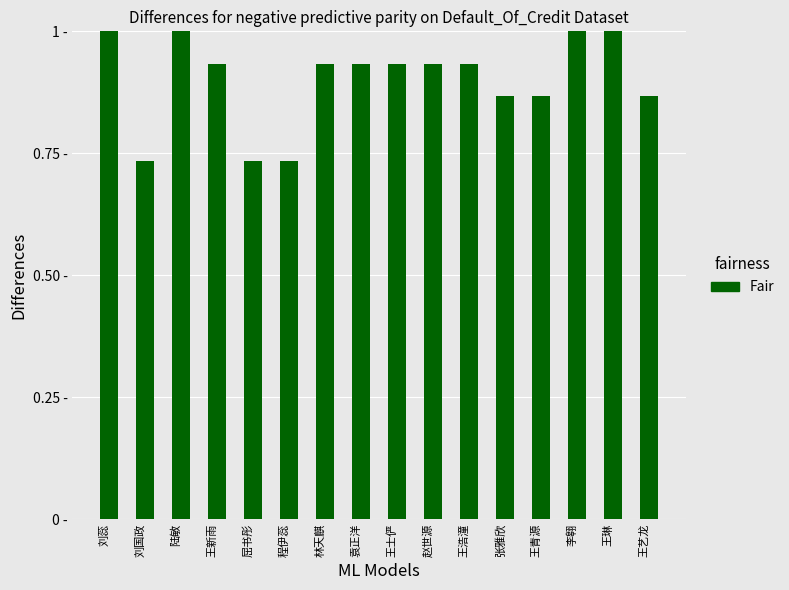

Which has a higher value, 林天麒 or 程伊蕊?

林天麒